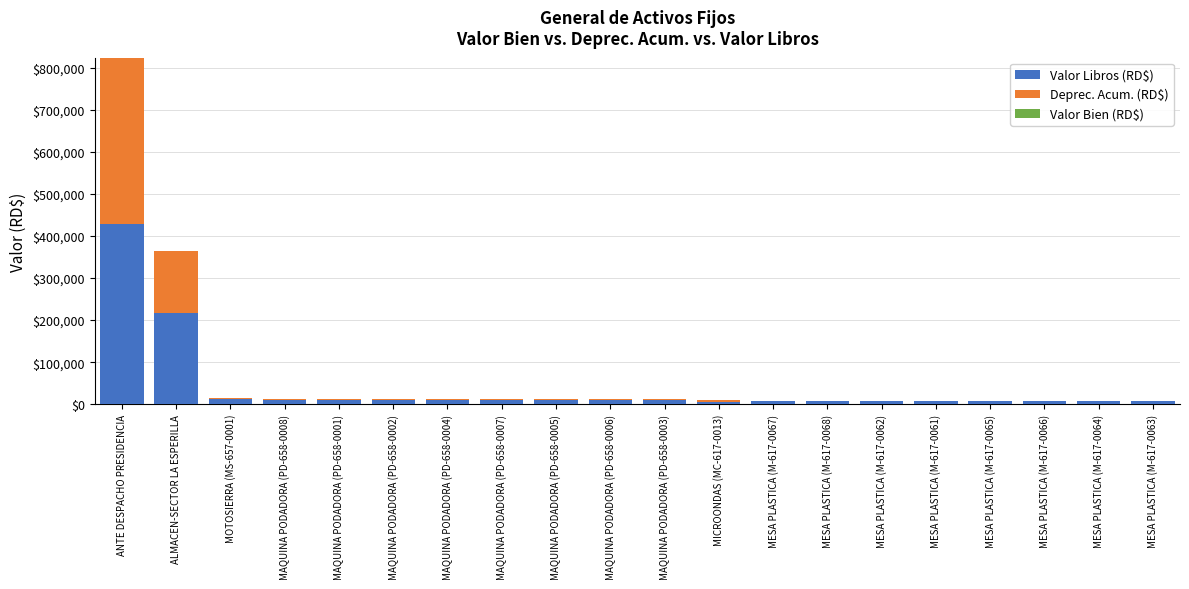

At which category is the sum across all series the highest?

ANTE DESPACHO PRESIDENCIA